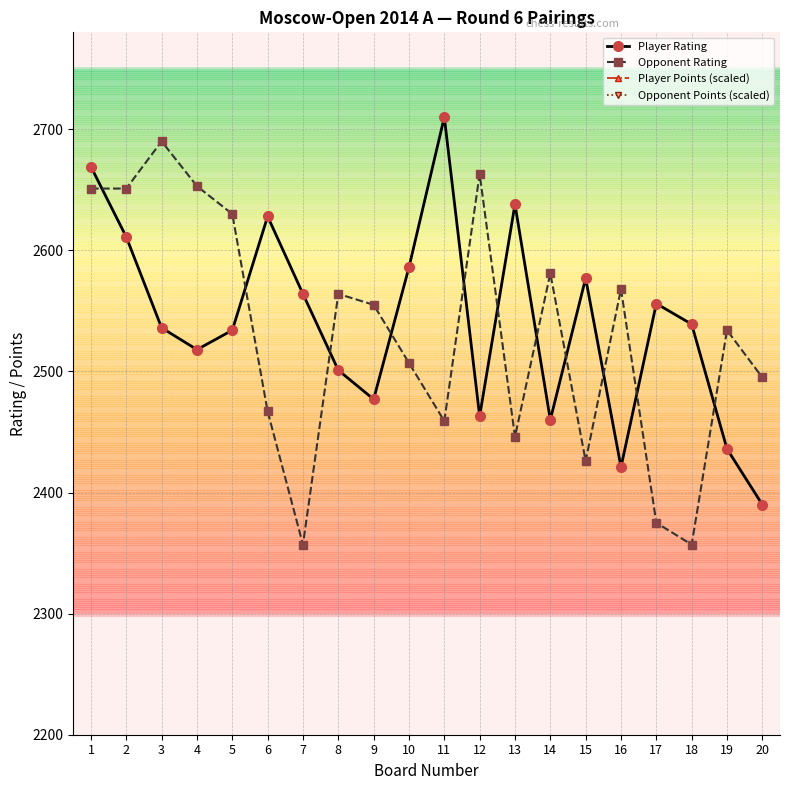

Which label corresponds to the largest value in the chart?

1